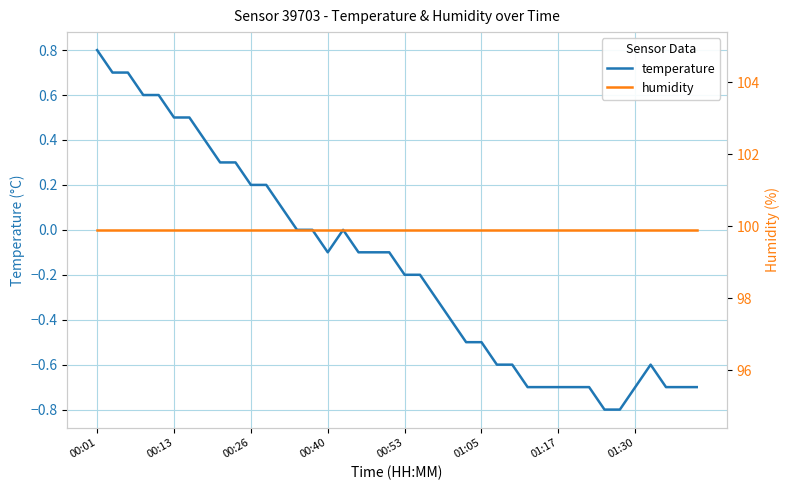

True or false: humidity has more than 2 interior local peaks.

False